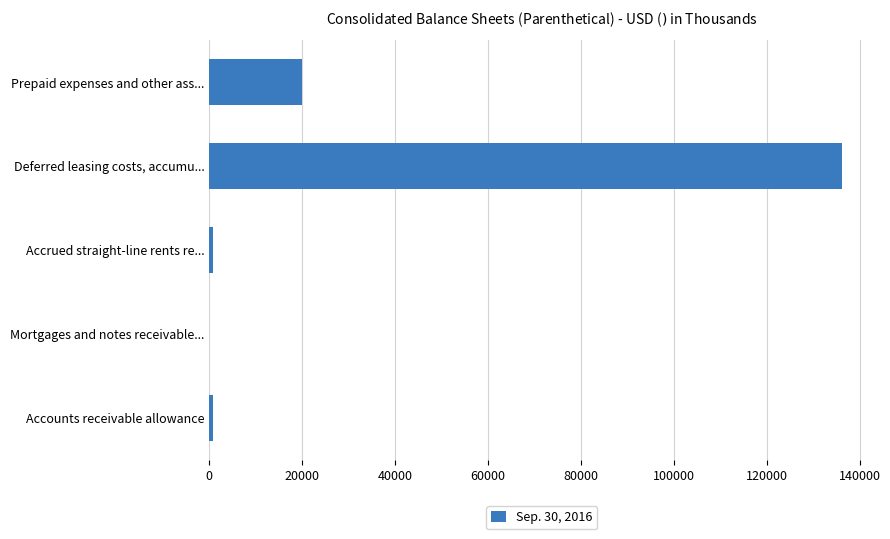

What is the sum of all values?

157794